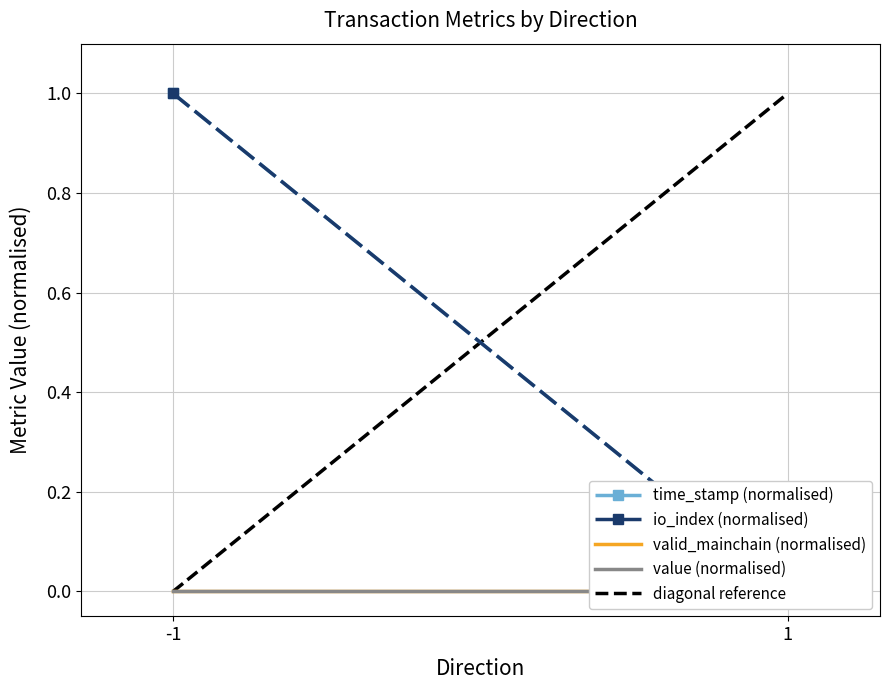

What are all the series names shown in the legend?

time_stamp (normalised), io_index (normalised), valid_mainchain (normalised), value (normalised), diagonal reference